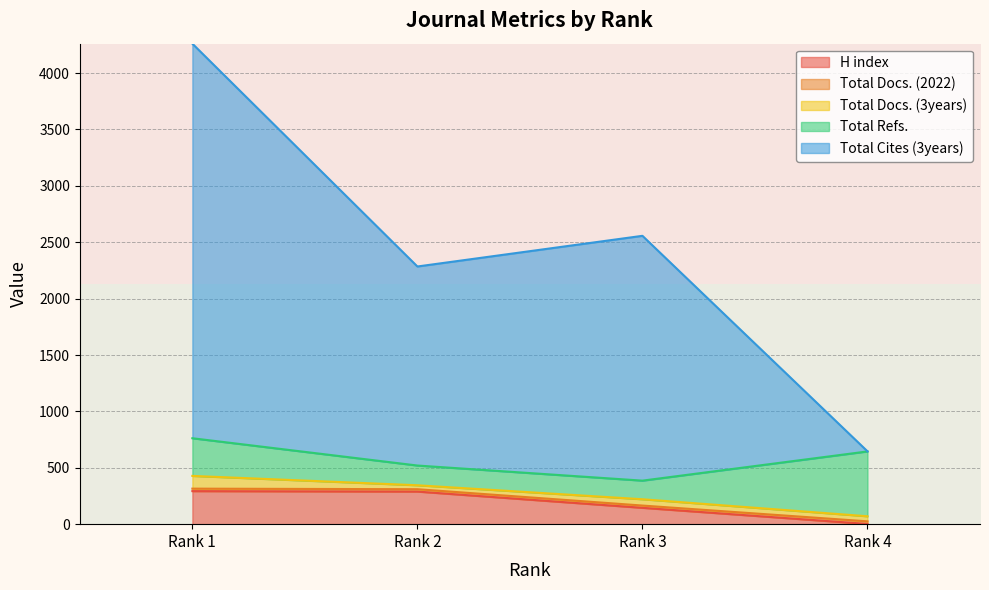

True or false: H index has more than 2 interior local peaks.

False